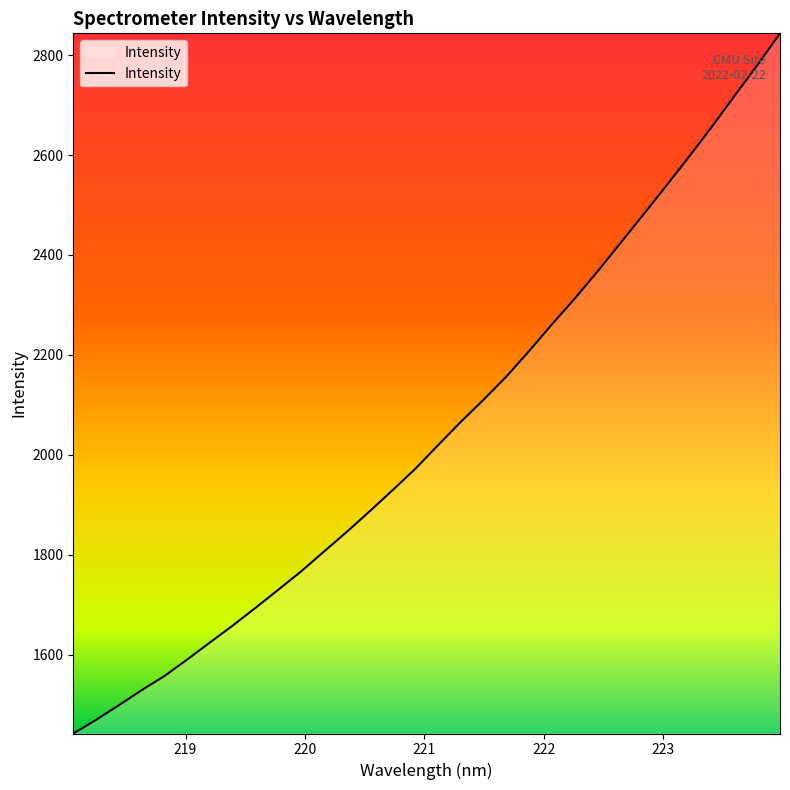

What is the greatest value displayed?

2843.6